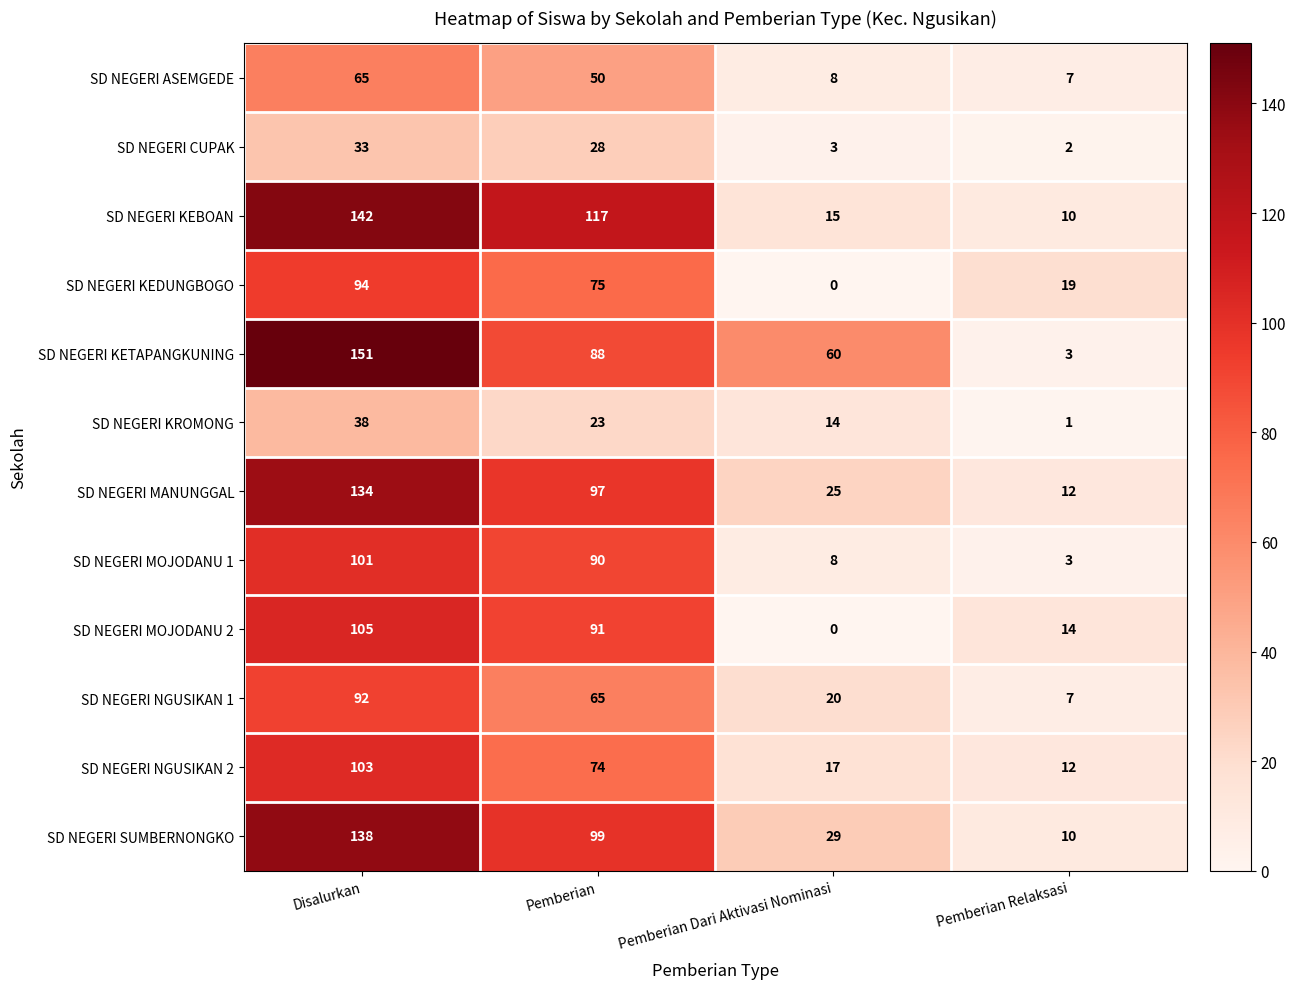

Where is SD NEGERI KEBOAN nearest to the value 76?

Pemberian